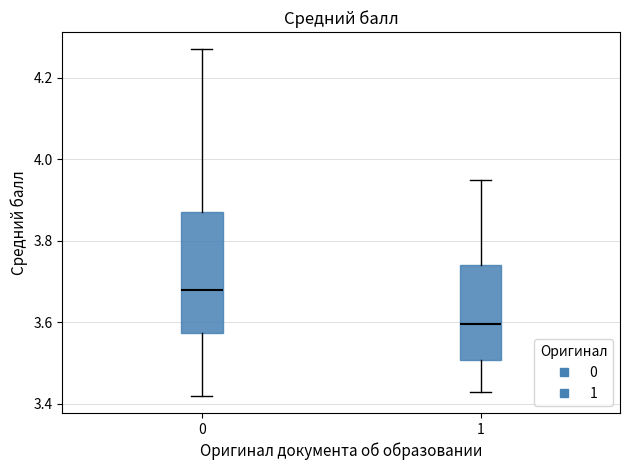

Which box is the tallest, from its lower edge to its upper edge?

0